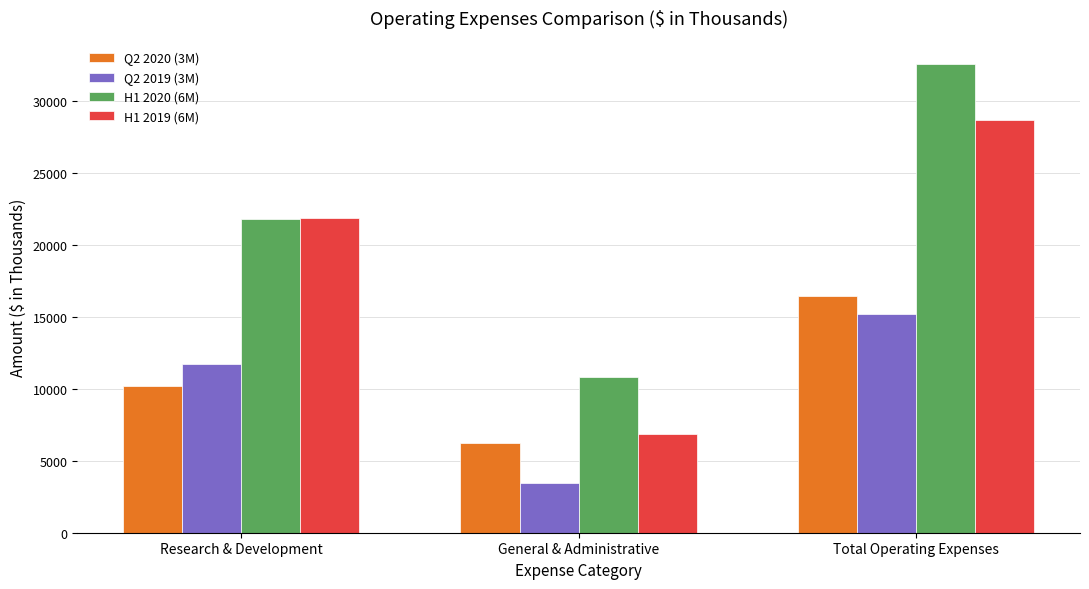

What is the minimum value shown in the chart?

3479